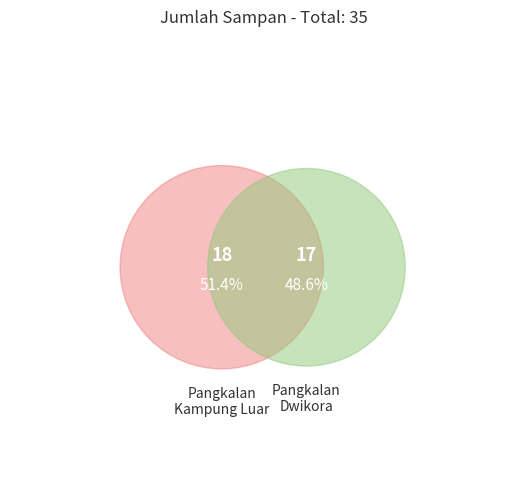

To the nearest percent, what is the average slice percentage?

50%